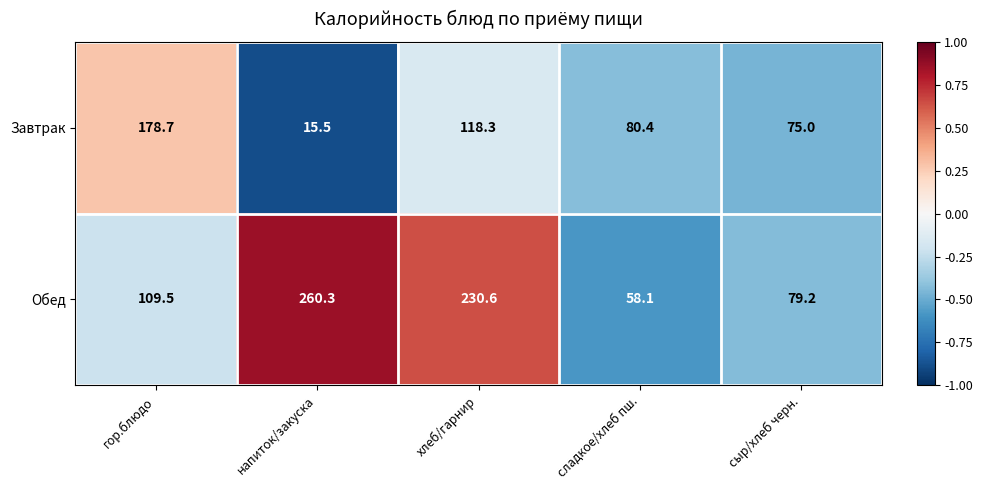

What is the sum of all Завтрак values?

467.9